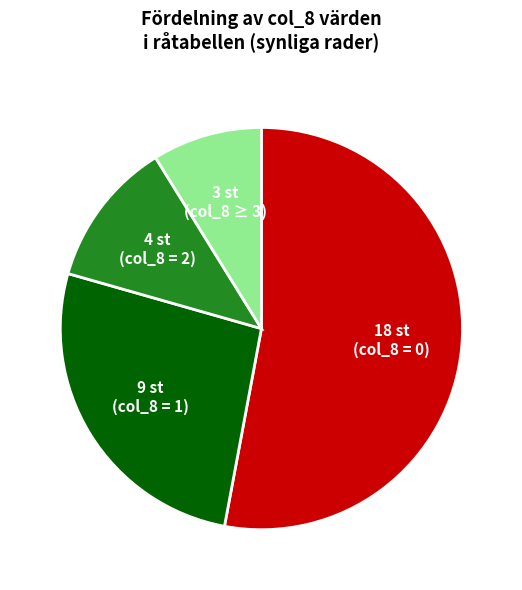

How many slices are in this pie chart?

4